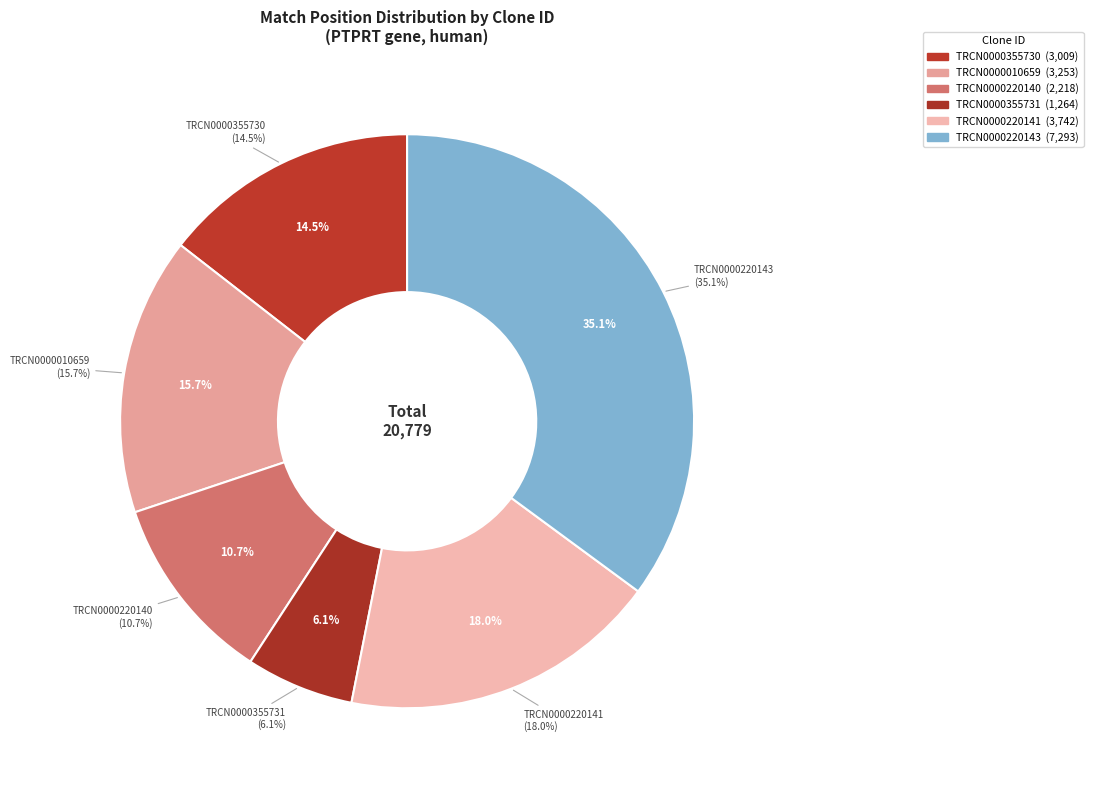

Does TRCN0000355731 represent more than half of the total?

No